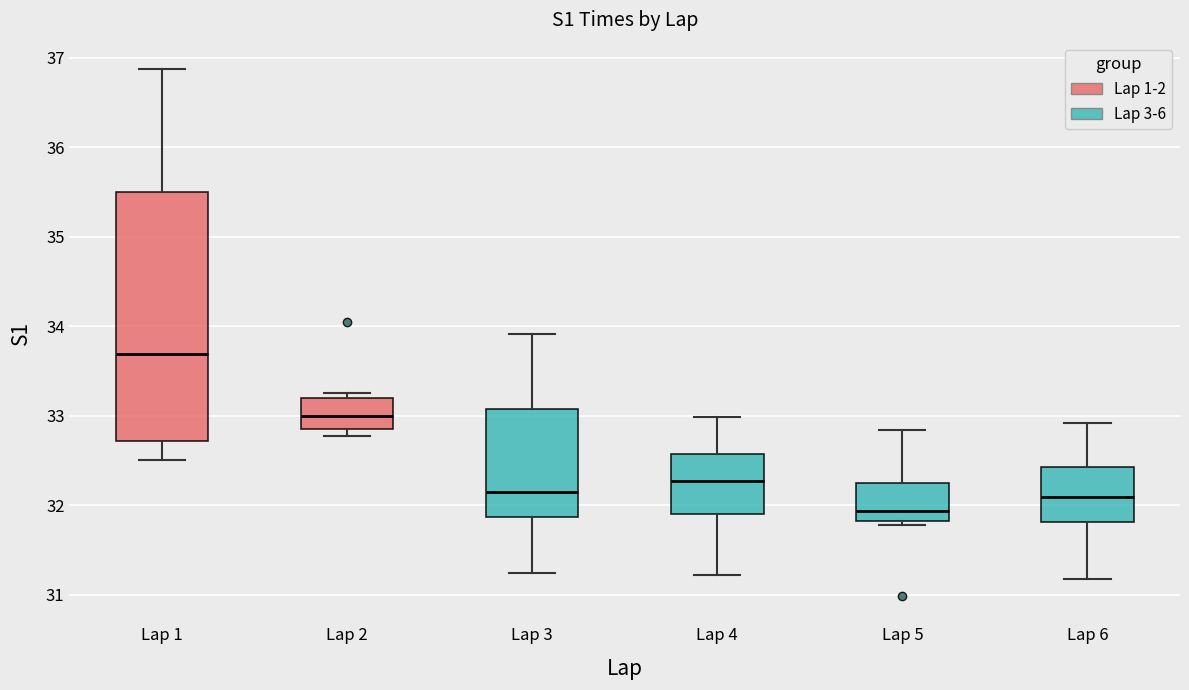

Which box has the lowest median line?

Lap 5